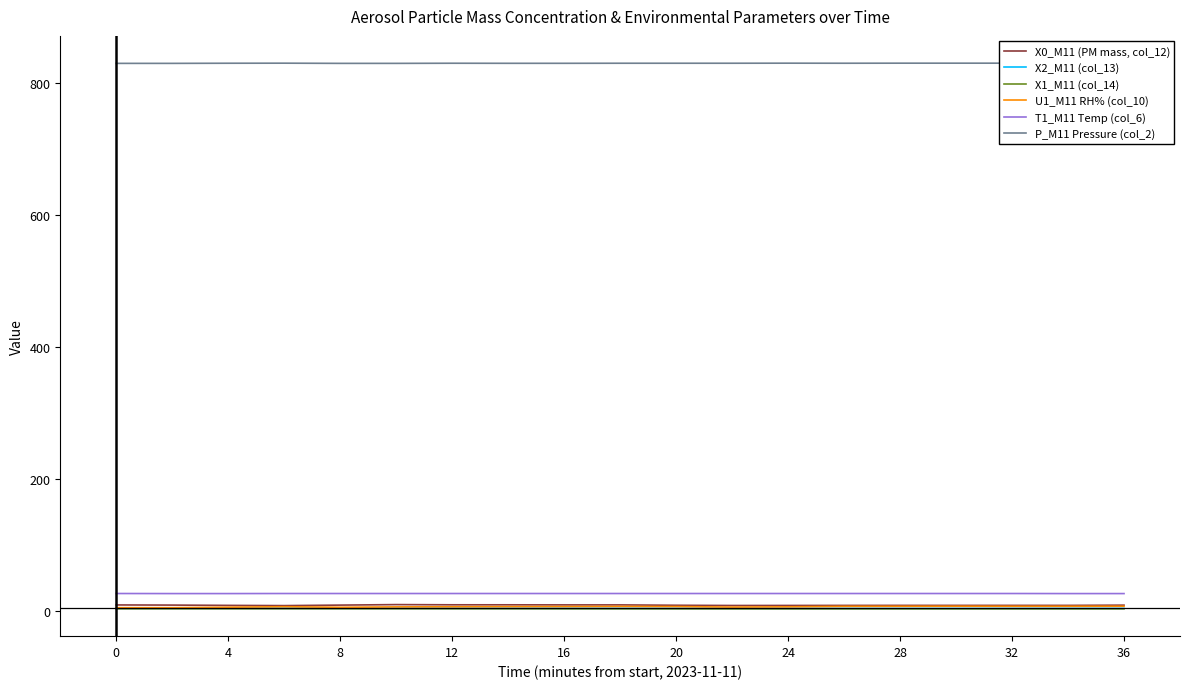

How many lines are shown in the chart?

6